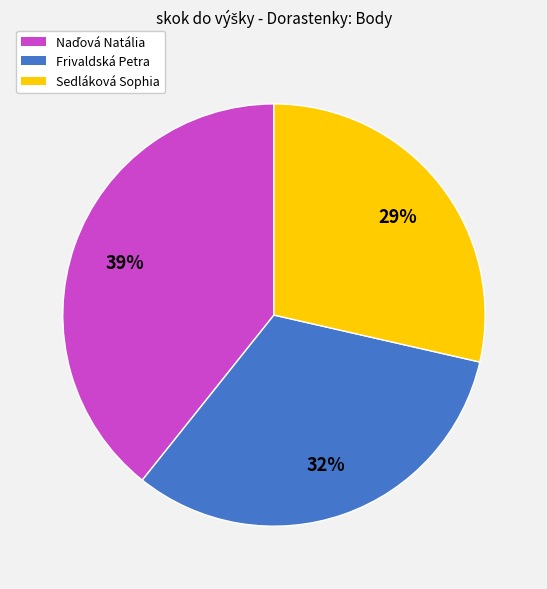

Combined, do Sedláková Sophia and Frivaldská Petra account for over 50%?

Yes